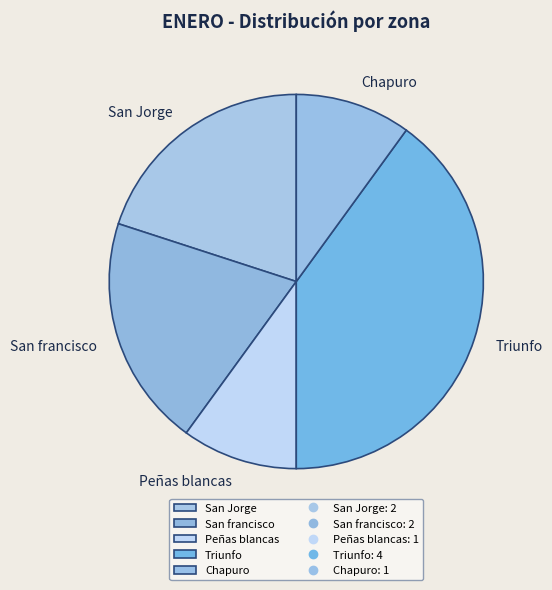

Is the sum of Peñas blancas and Chapuro greater than half?

No